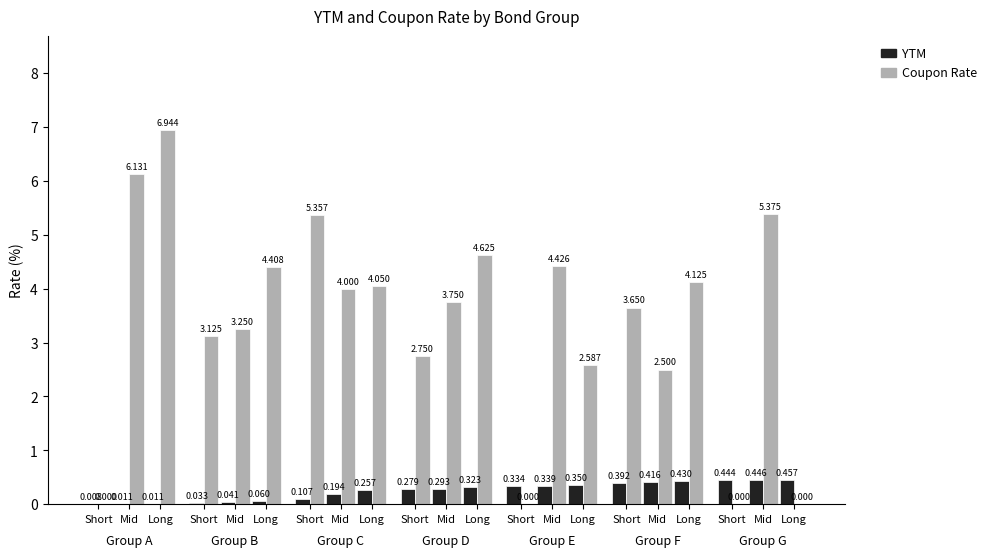

Rank the series by their average value, from highest to lowest.

Coupon Rate, YTM